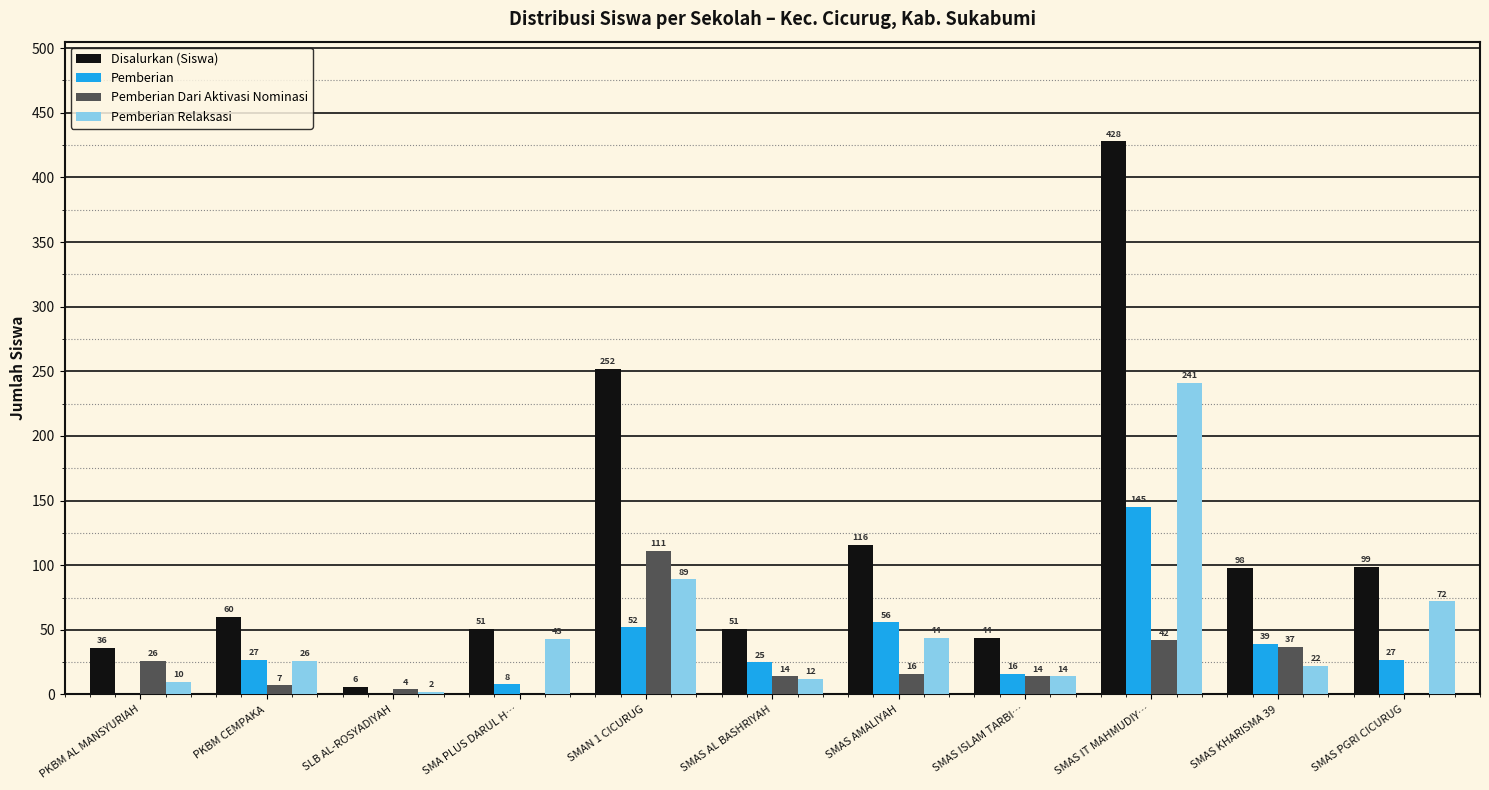

At which label does Pemberian Dari Aktivasi Nominasi first exceed 14?

PKBM AL MANSYURIAH